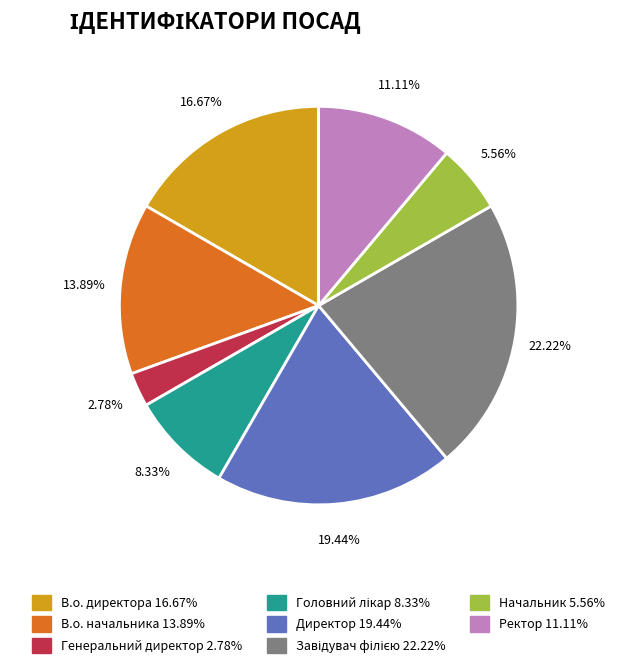

How many slices are in this pie chart?

8